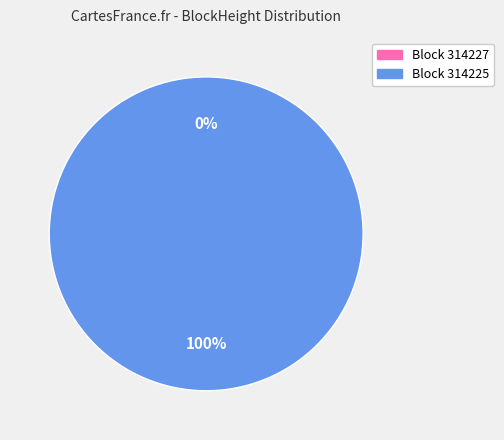

How many segments does this pie chart have?

2